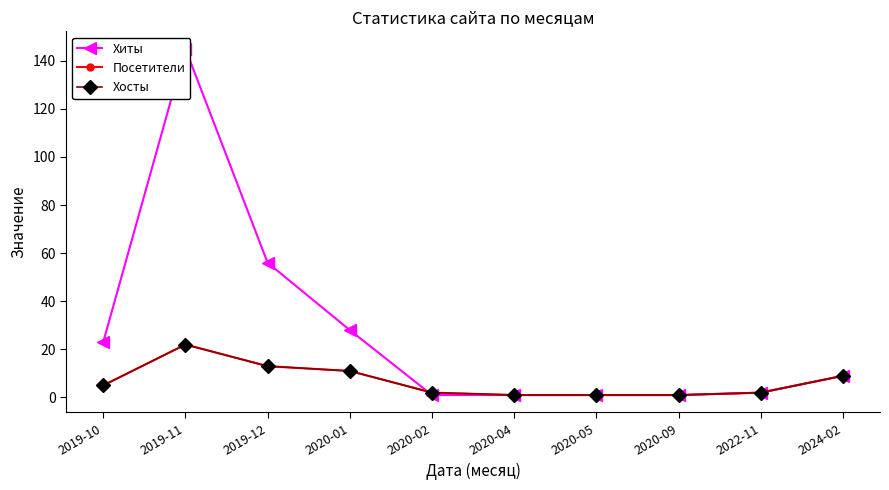

How many data points in Хиты are above 9?

4